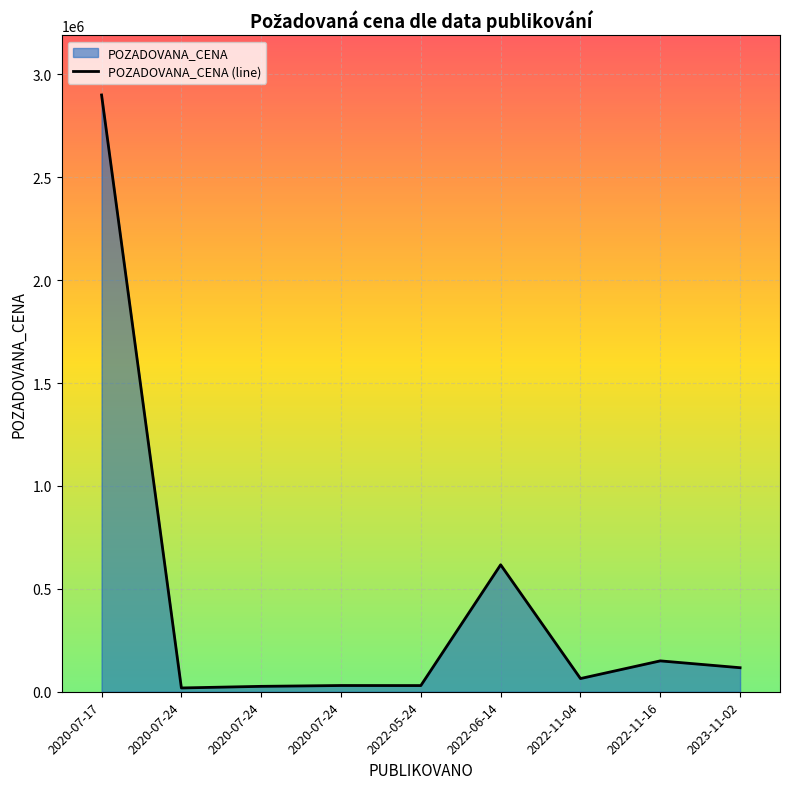

Which label corresponds to the largest value in the chart?

2020-07-17